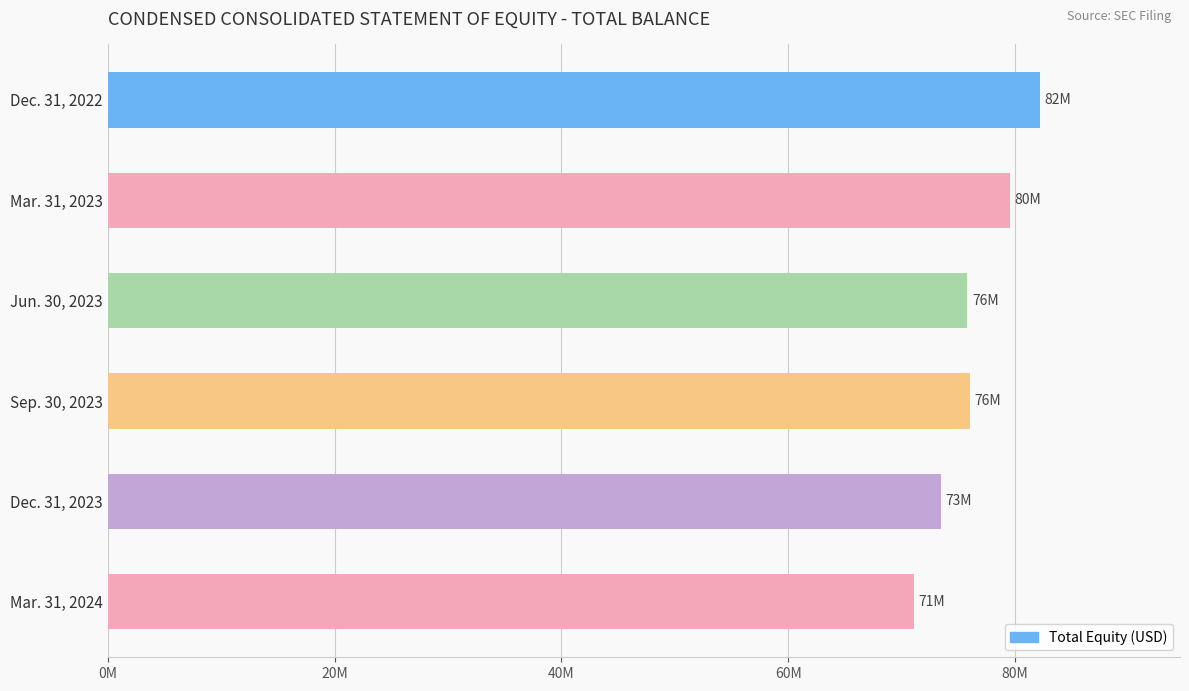

Are the bars horizontal?

Yes